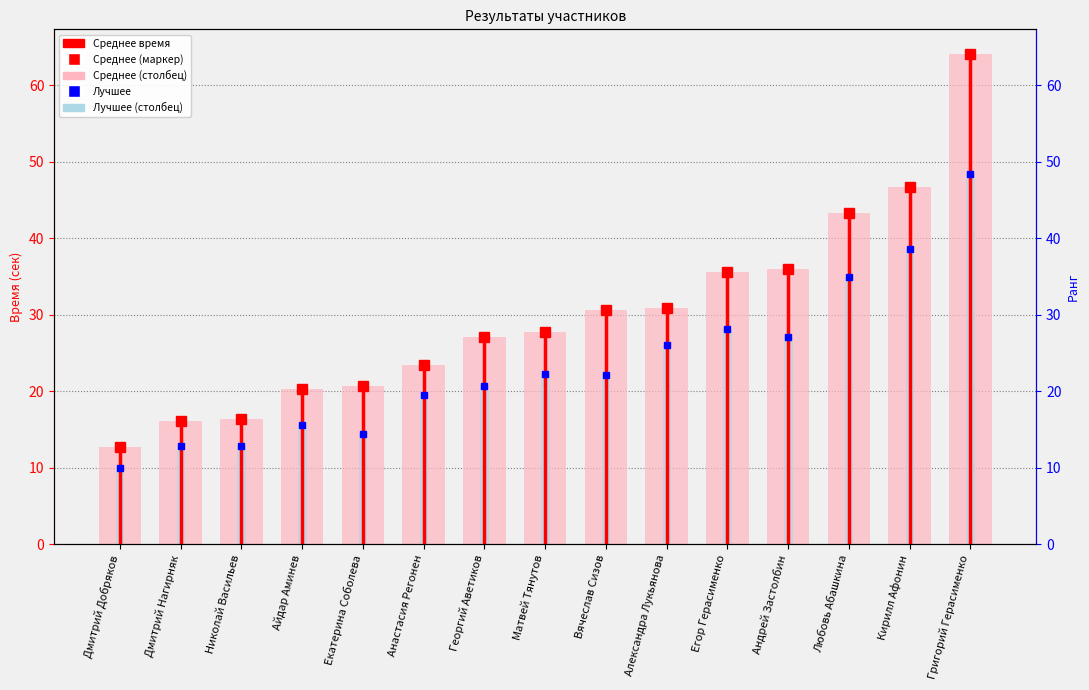

Which series has the largest range (max minus min)?

Среднее